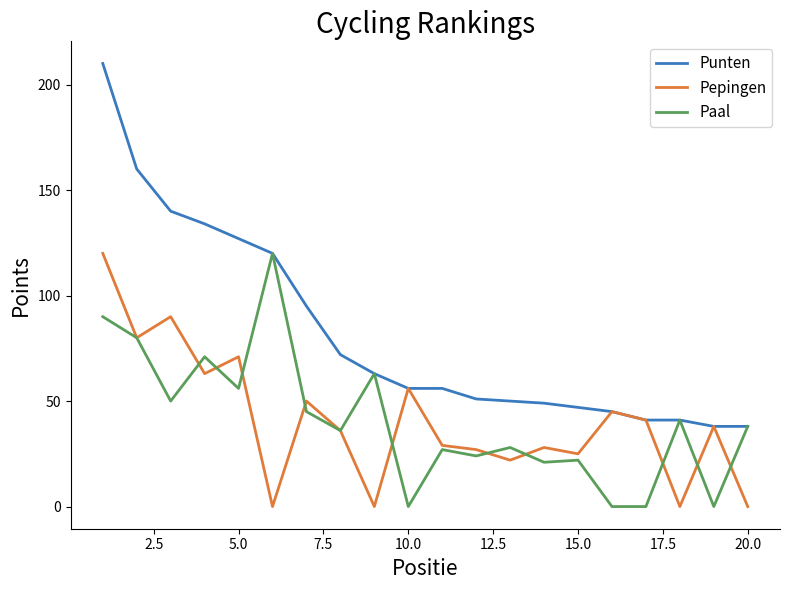

How many interior local peaks does the Pepingen series have?

7